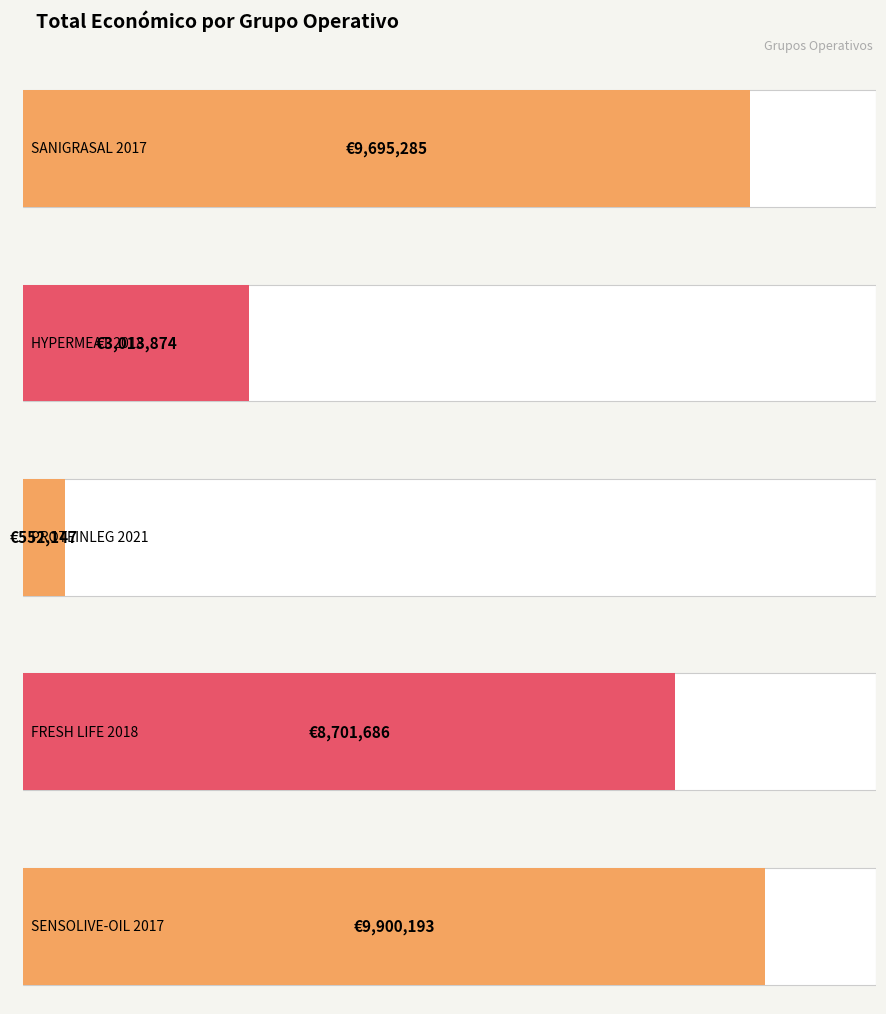

What is the label of the 4th bar from the right?

2018 (HYPERMEAT)